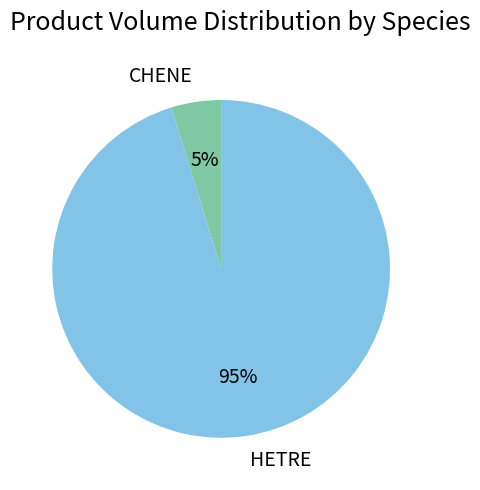

Is it true that HETRE is 6% of the pie?

False